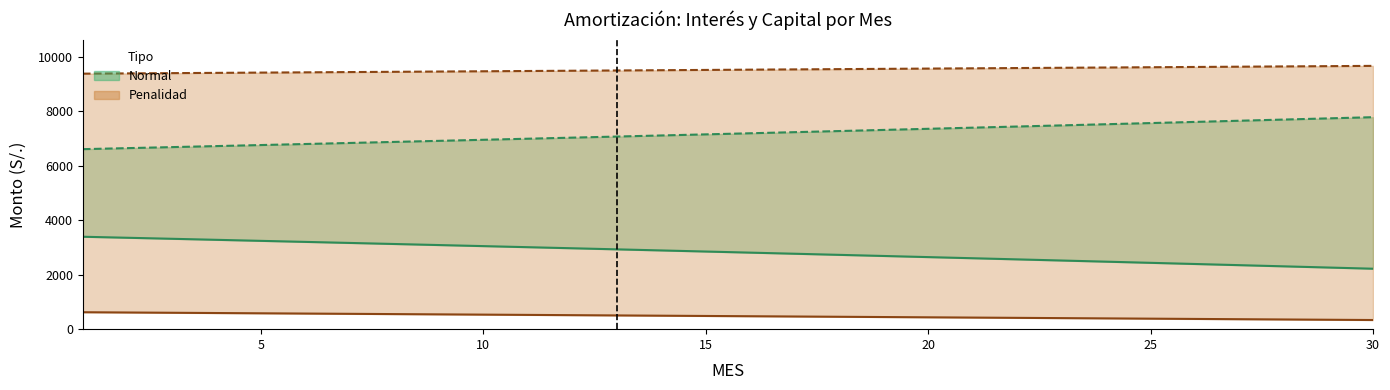

What is the value of the Interés Penalidad point at the 6th from the left?

572.8